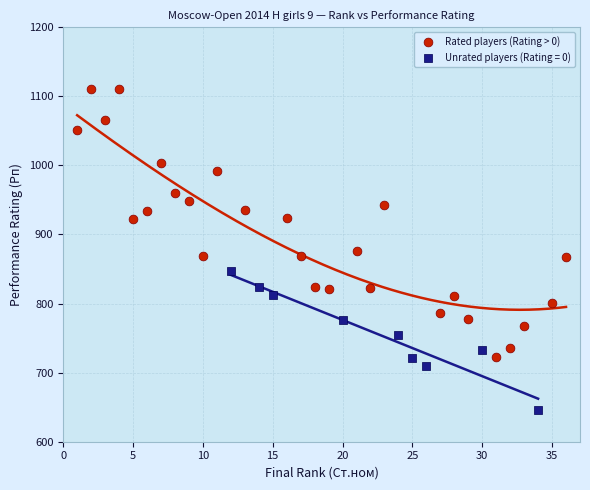

Which series contains the lowest Y value?

Unrated players (Rating = 0)